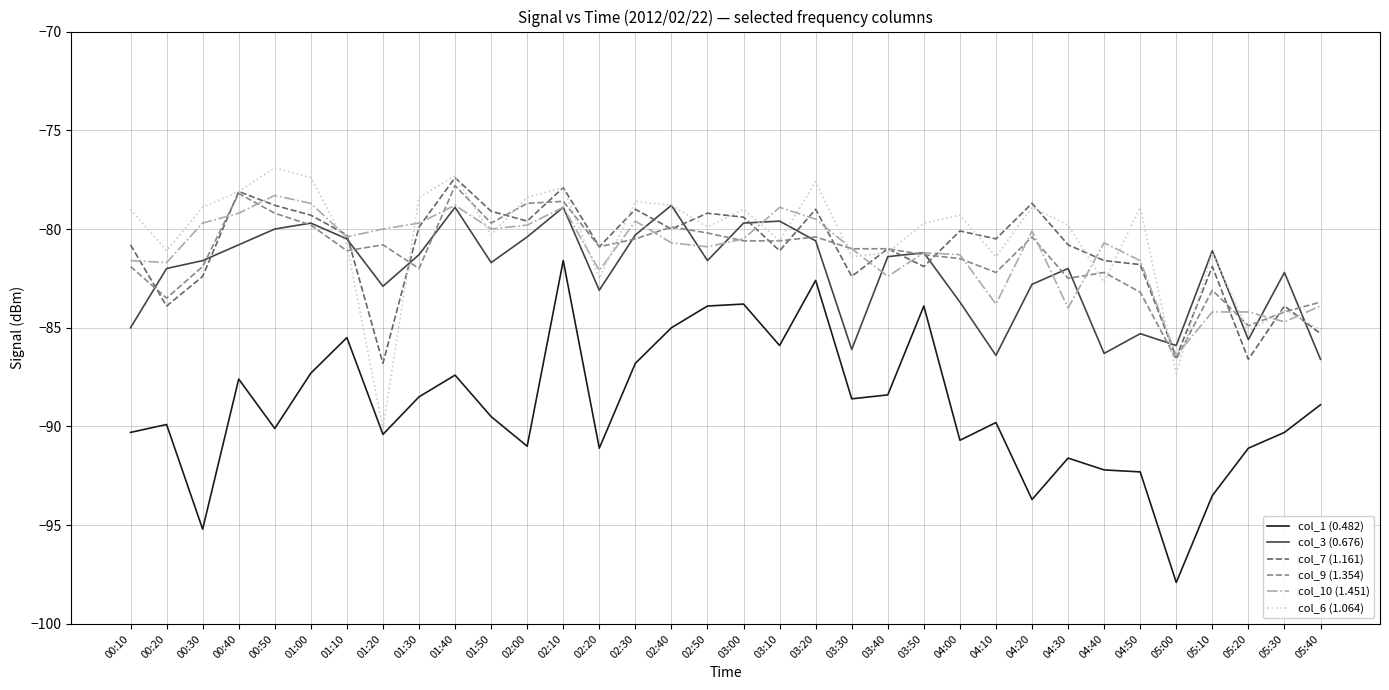

True or false: col_9 (1.354) and col_1 (0.482) intersect in this chart.

False